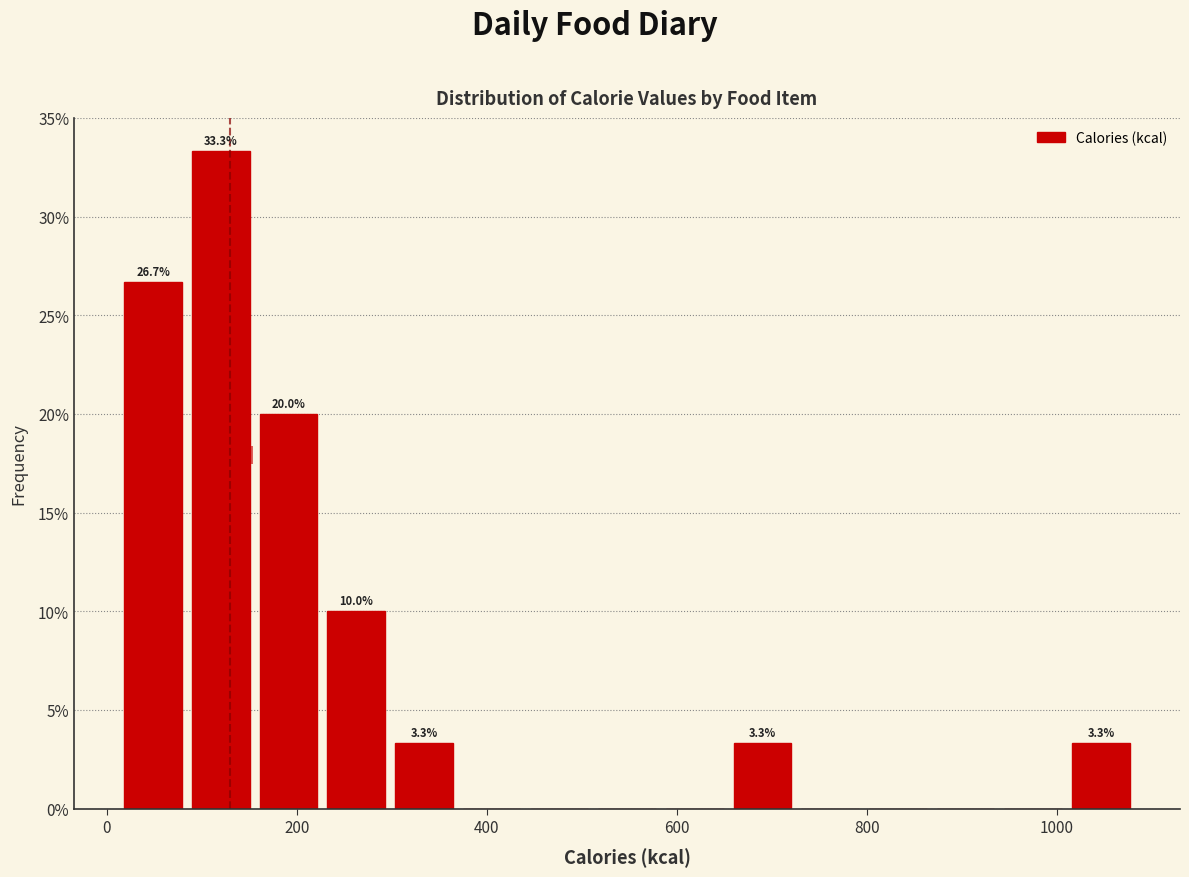

Read against the x-axis, roughly where is the centre of the tallest bar?

120